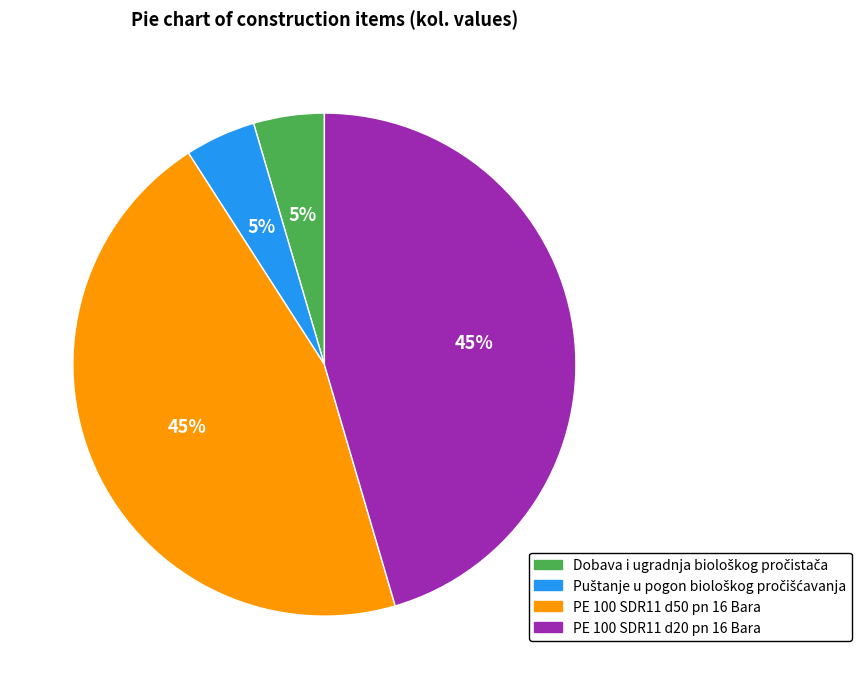

To the nearest percent, what is the average slice percentage?

25%